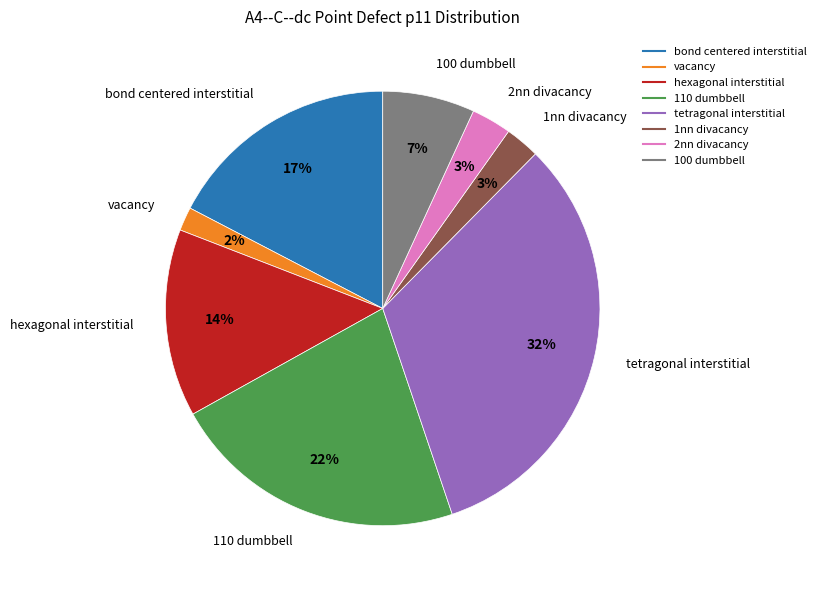

To the nearest percent, what percentage of the pie is tetragonal interstitial?

32%